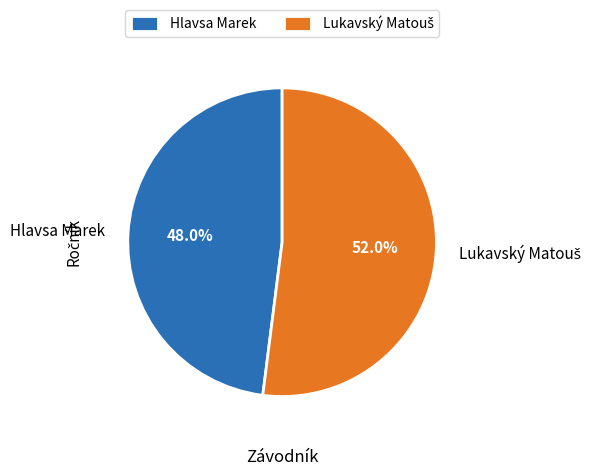

What is the smallest slice in the pie chart?

Hlavsa Marek